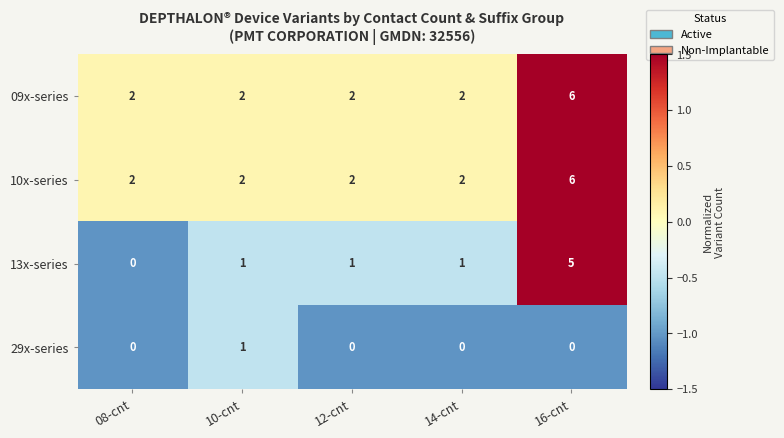

Which category has the highest value across all series?

16-cnt